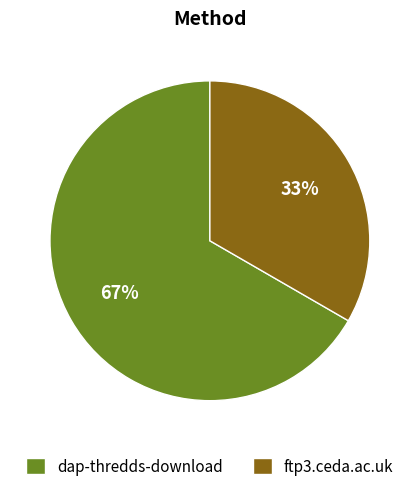

Which has a higher value, ftp3.ceda.ac.uk or dap-thredds-download?

dap-thredds-download